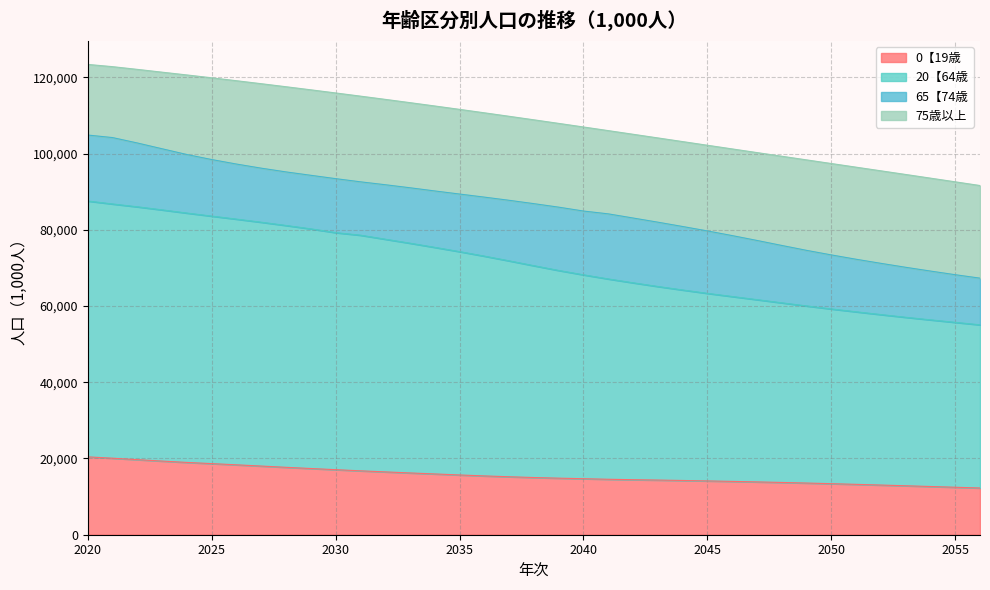

Does the chart have visible grid lines?

Yes